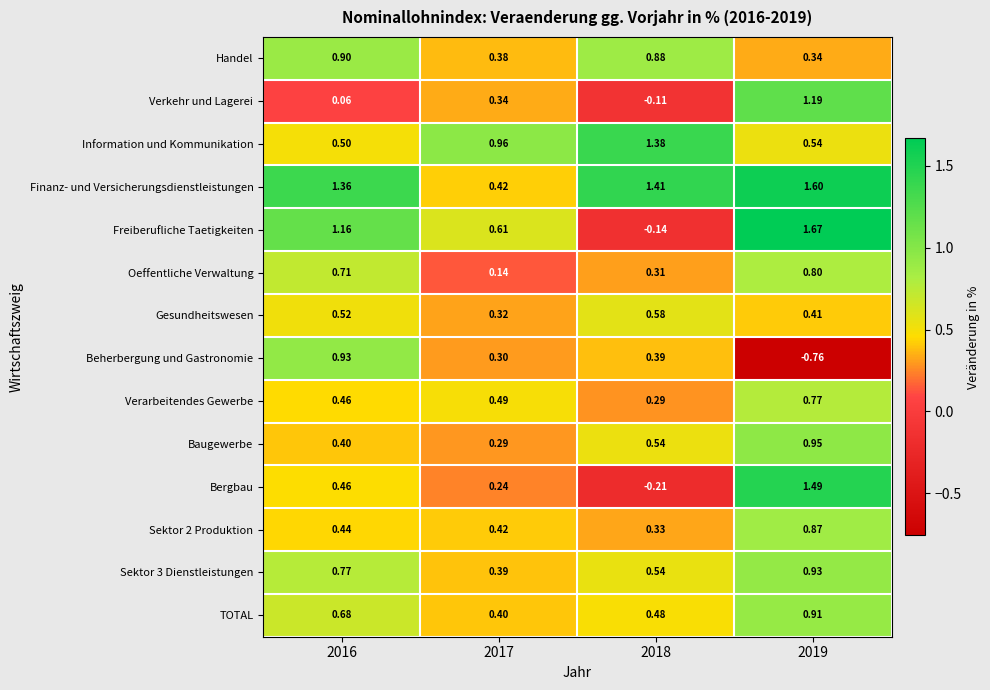

Is the value of Verarbeitendes Gewerbe at 2017 greater than the value of Sektor 2 Produktion at 2017?

Yes